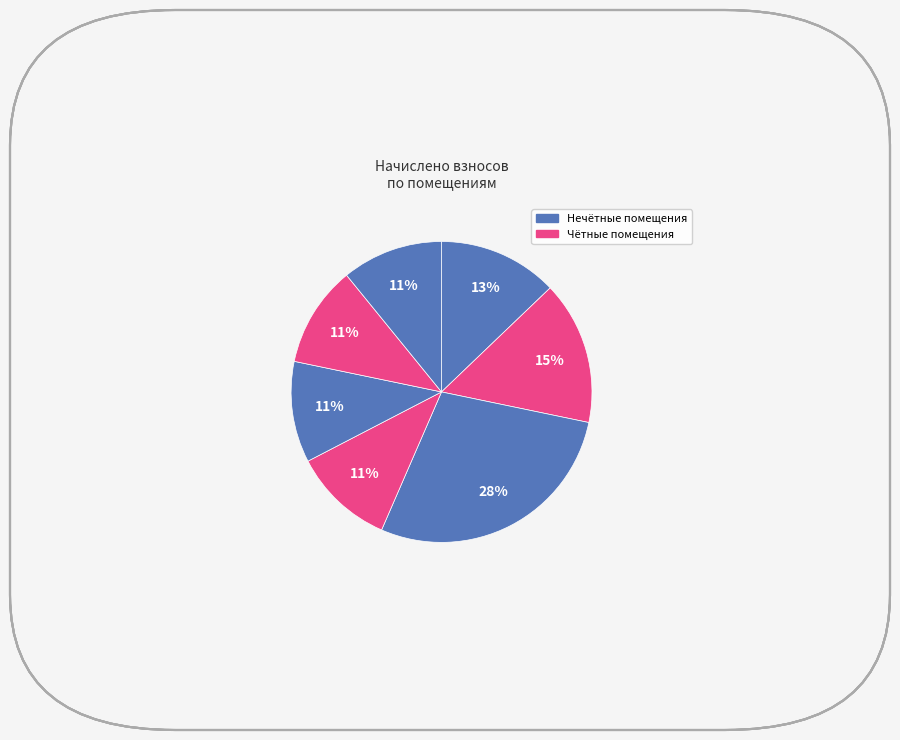

How many segments does this pie chart have?

7